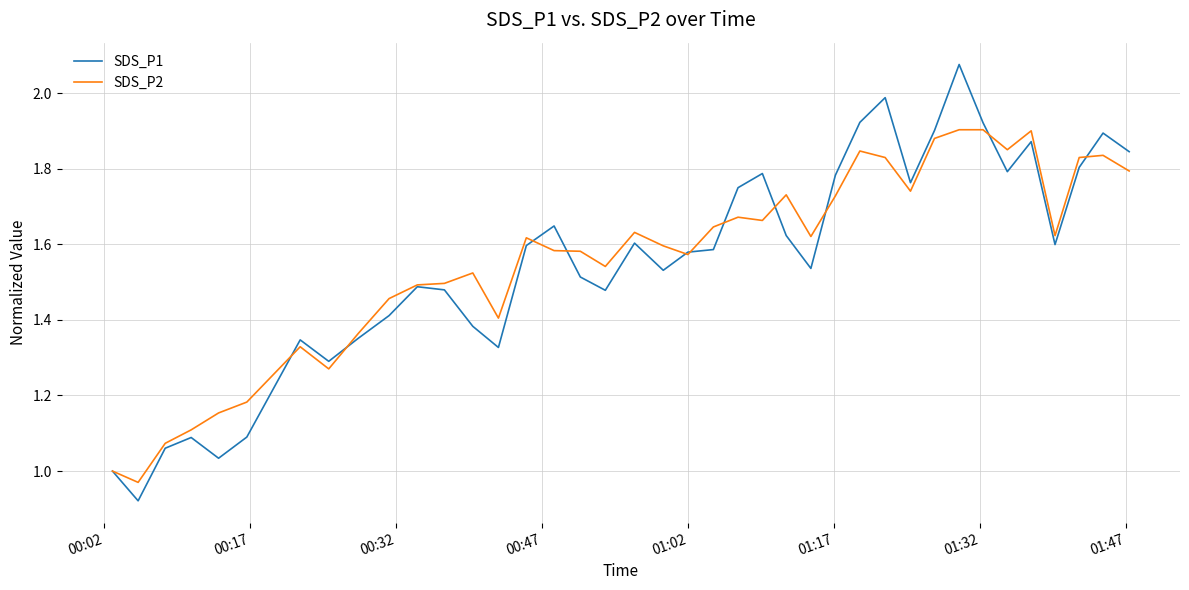

Which series has the widest spread of values?

SDS_P1